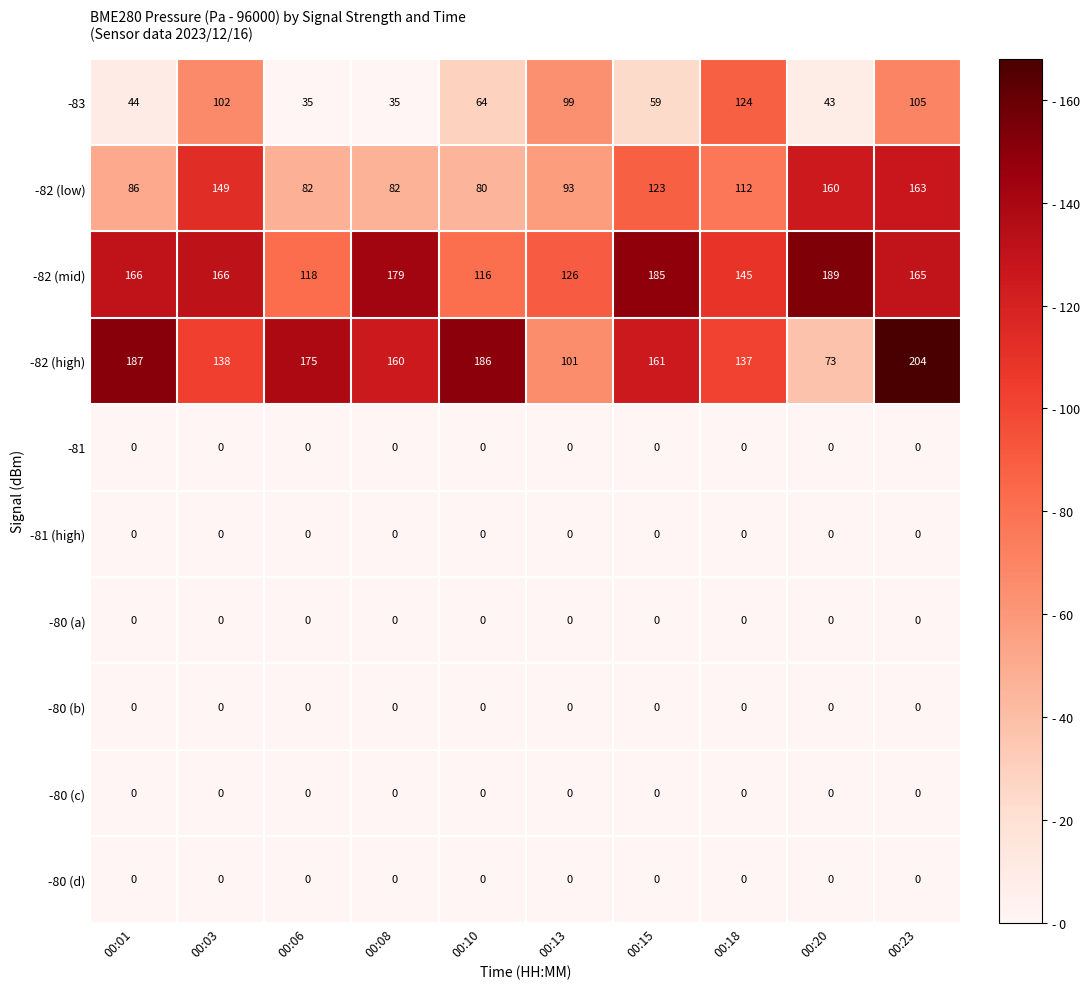

What is the maximum value for -82 (high)?

204